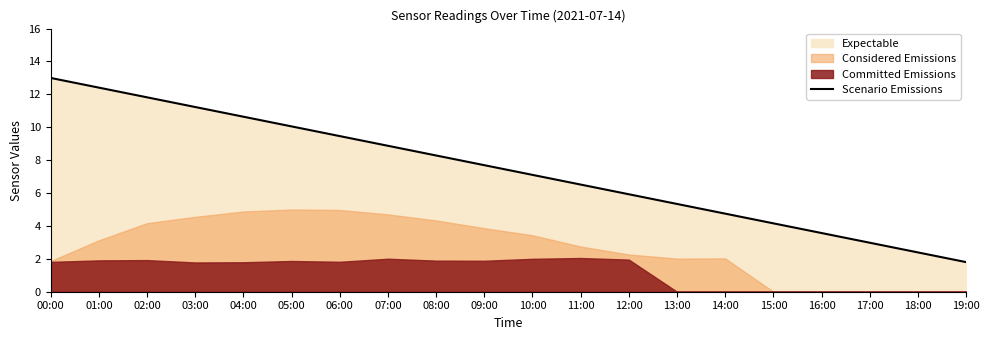

What is the value of the 12th point from the left?

6.5